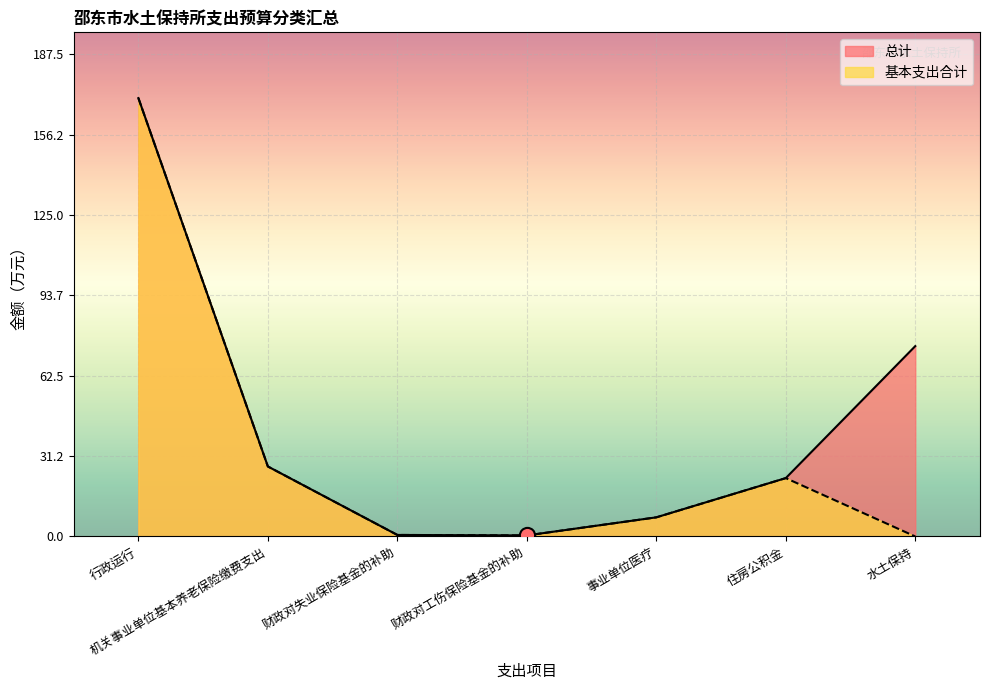

At how many categories does at least one series exceed 89?

1